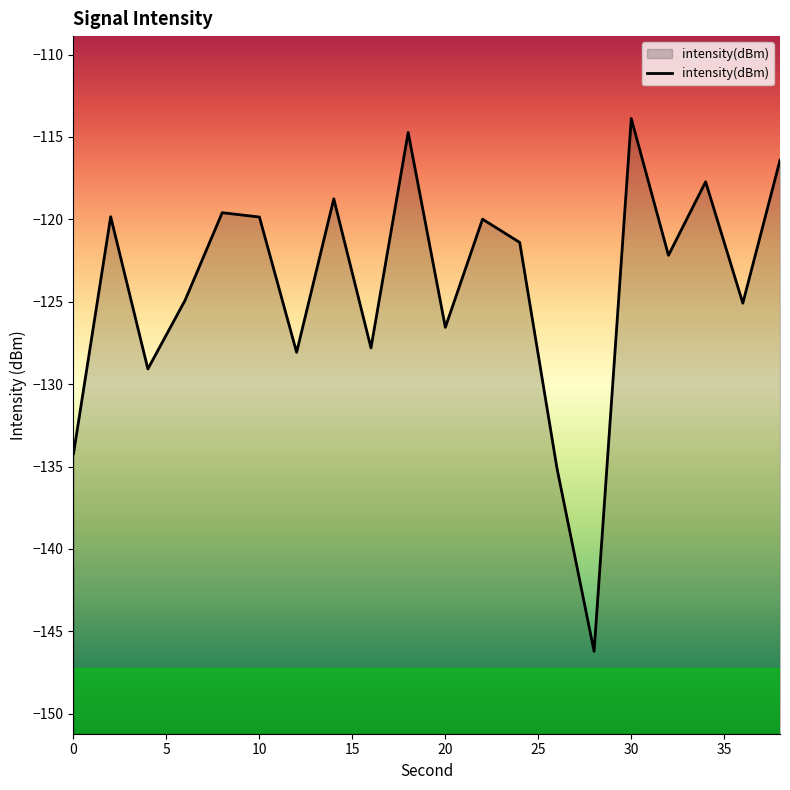

Is this an area chart (filled region under the line)?

No